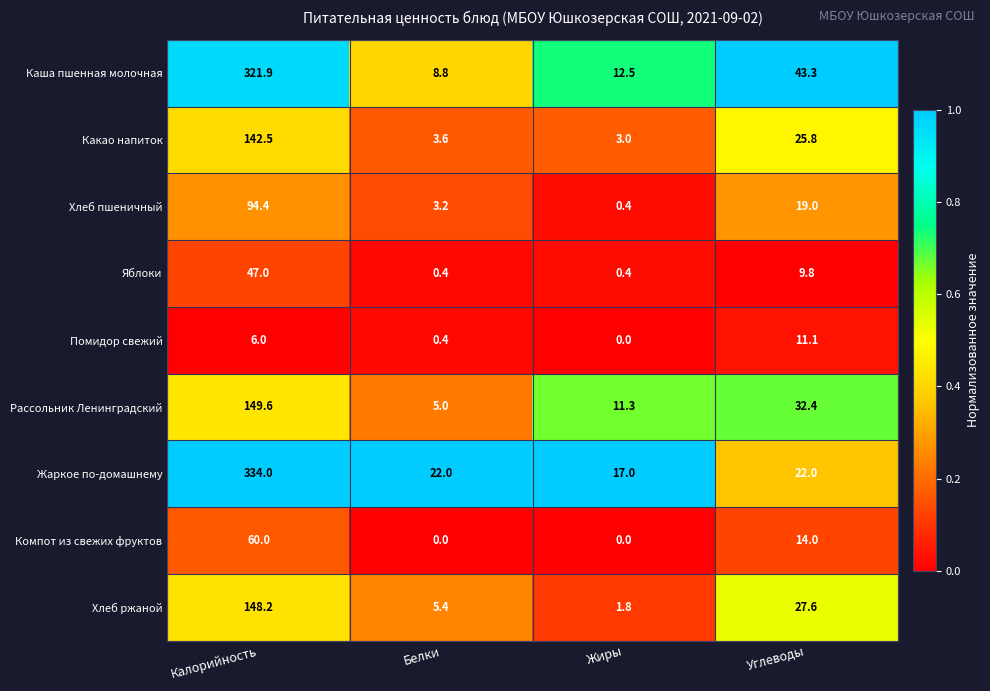

True or false: Компот из свежих фруктов has a value of 18.8 at Углеводы.

False